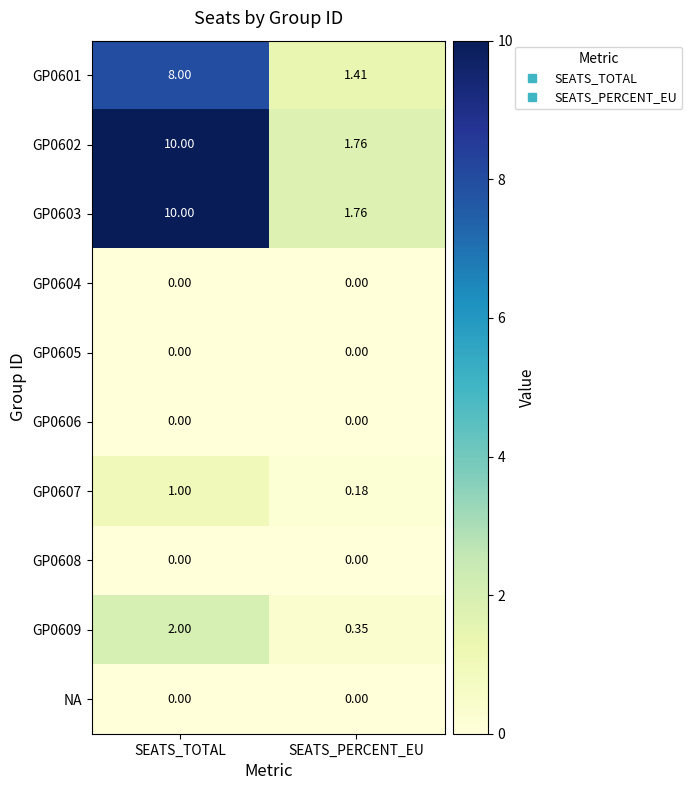

At how many categories does at least one series exceed 8?

1